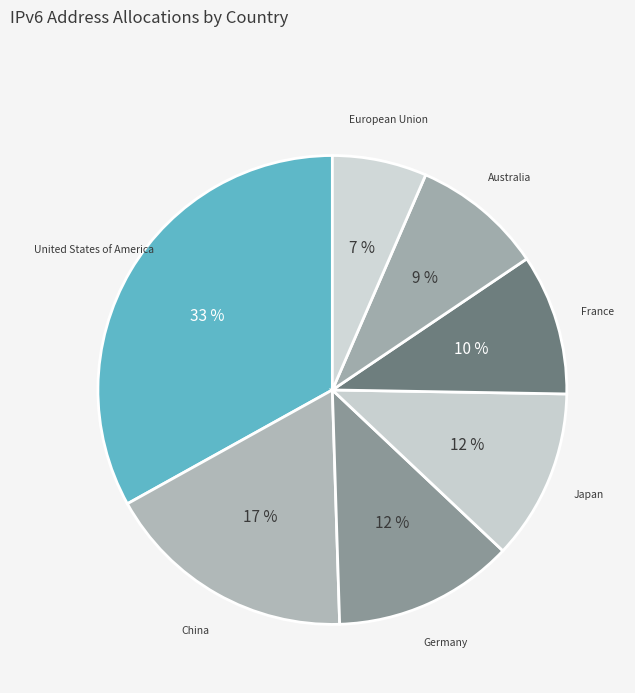

How many segments does this pie chart have?

7